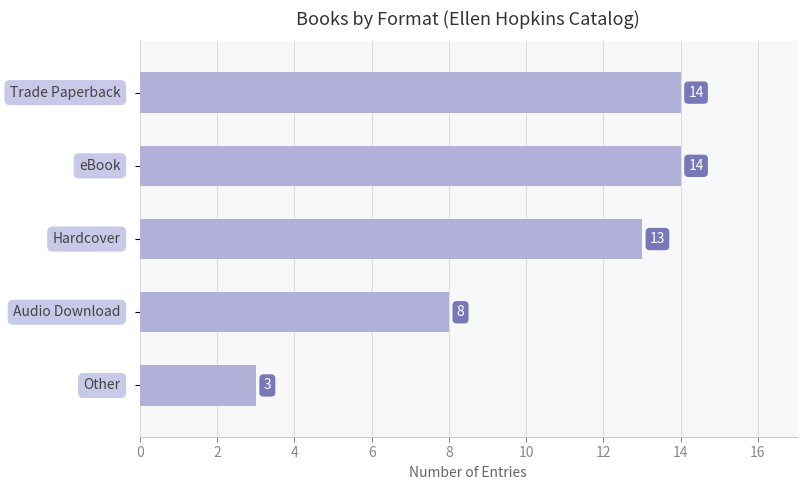

What is the minimum value shown in the chart?

3